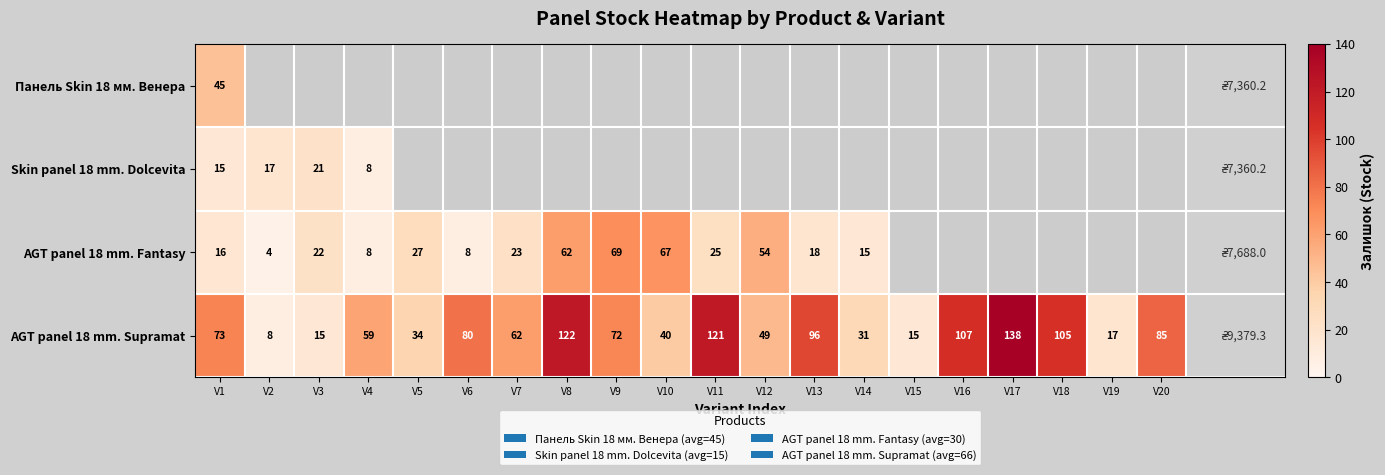

What is the difference between the maximum and minimum values in the AGT panel 18 mm. Supramat series?

130